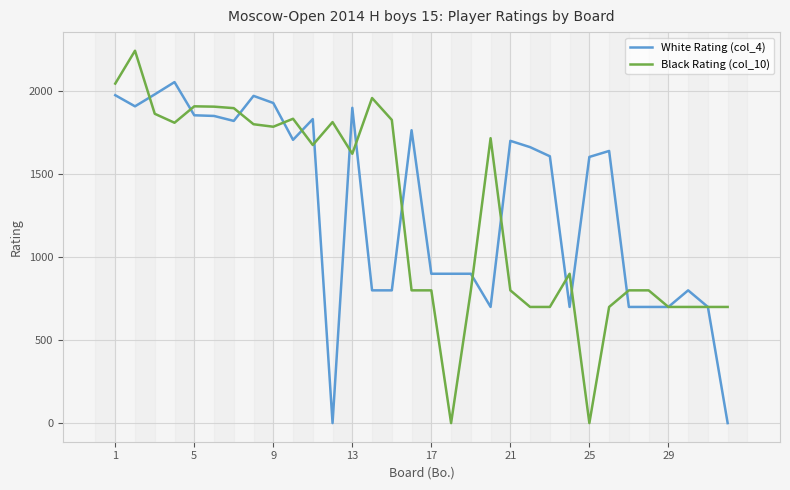

What is the maximum value shown in the chart?

2244